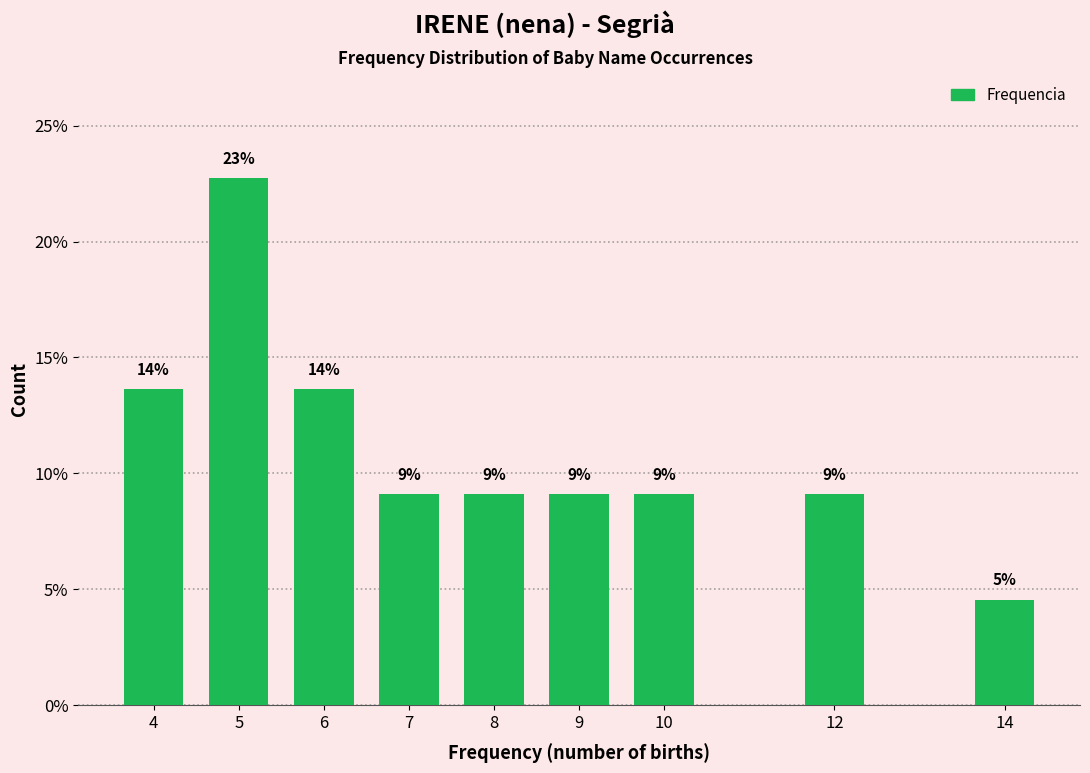

How many bars are there in total?

9